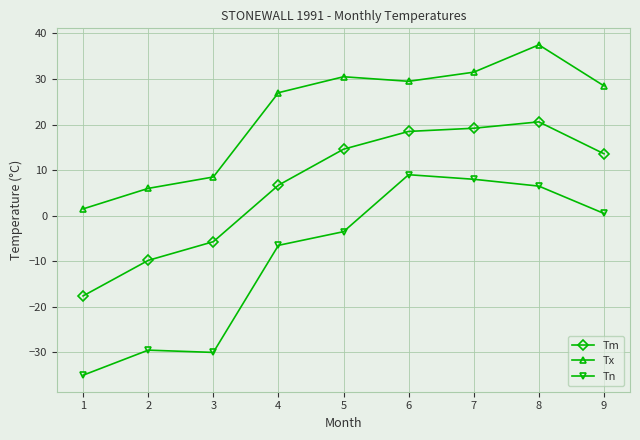

What is the greatest value displayed?

37.5